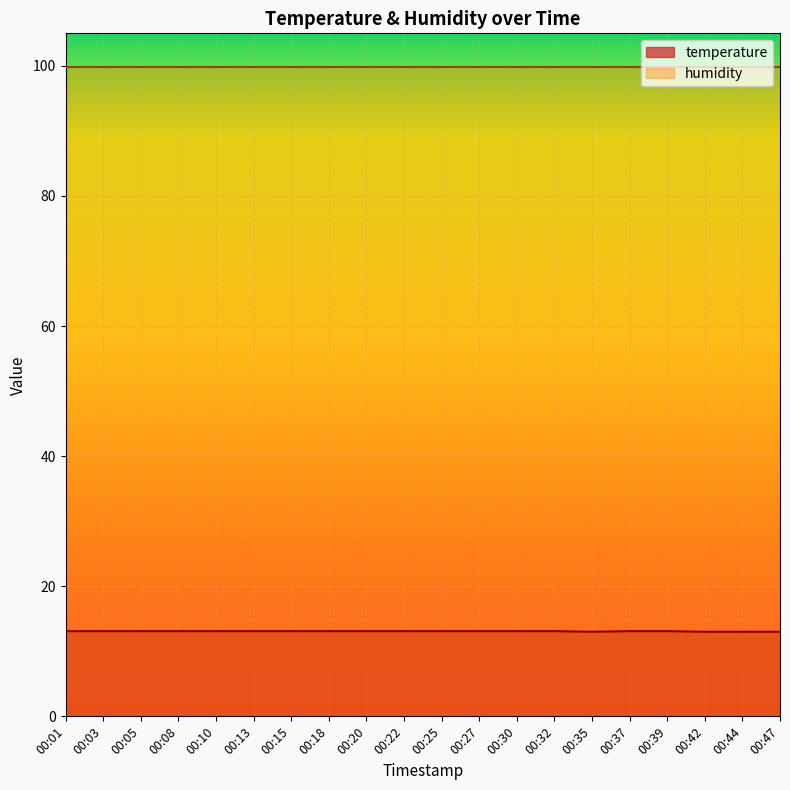

At which label is the value closest to 13?

00:35